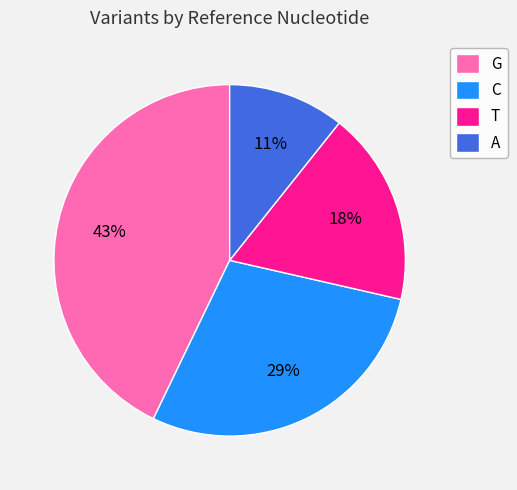

Count the number of slices in the pie.

4